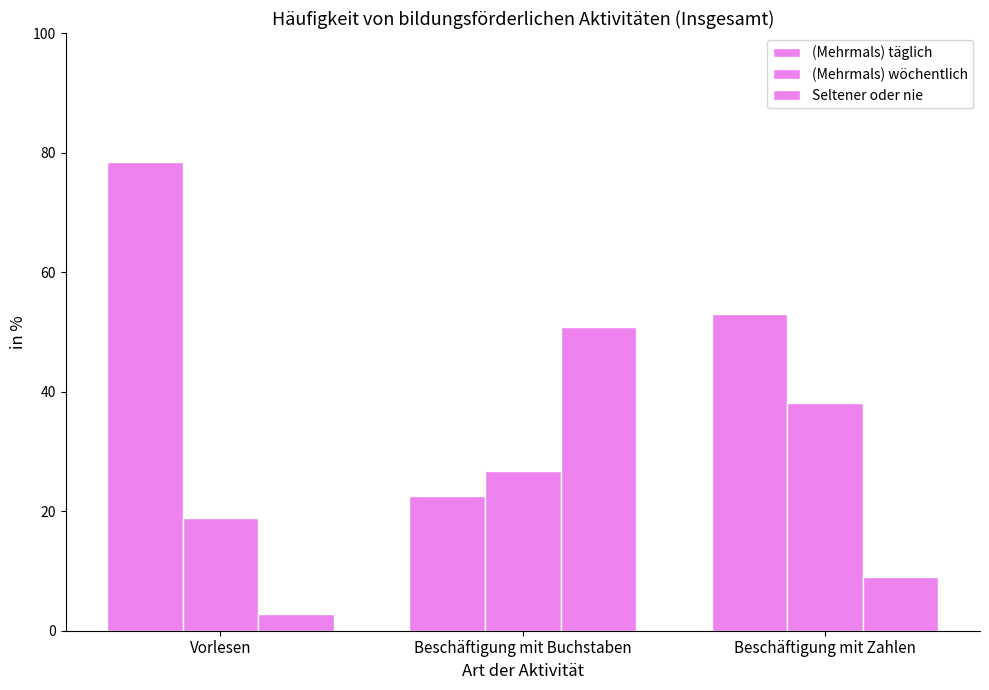

How many distinct data groups are displayed?

3